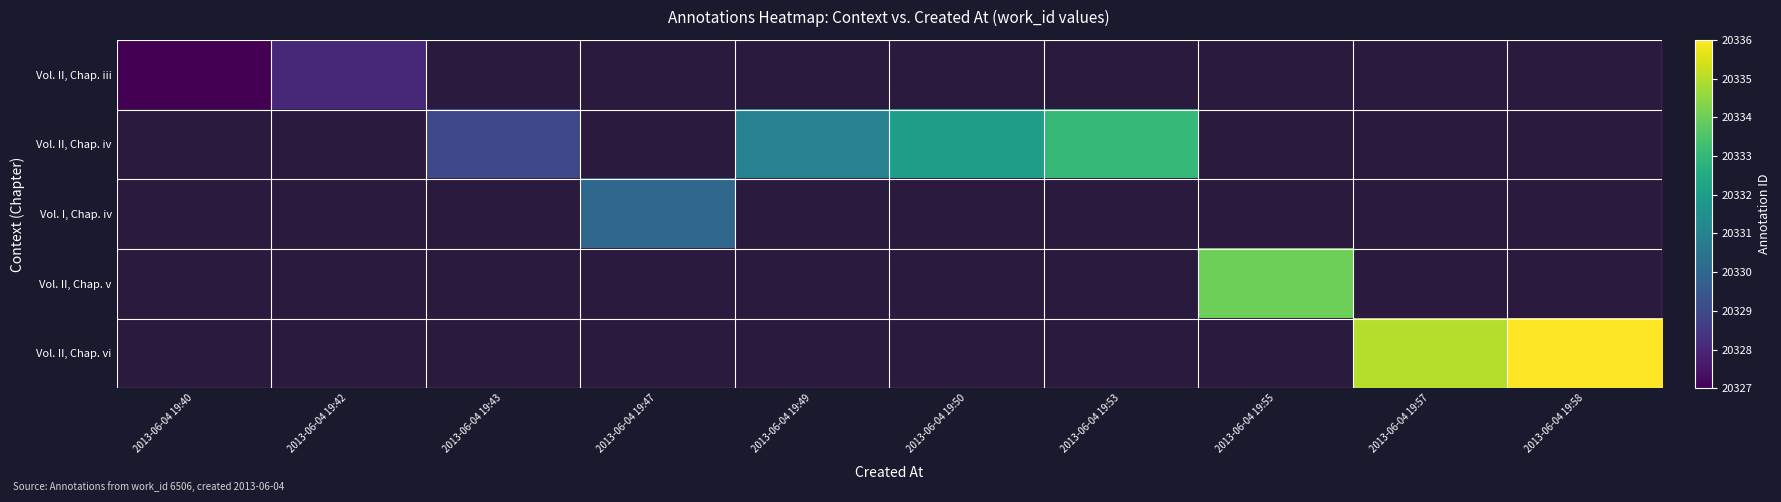

At how many categories does at least one series exceed 20335?

1